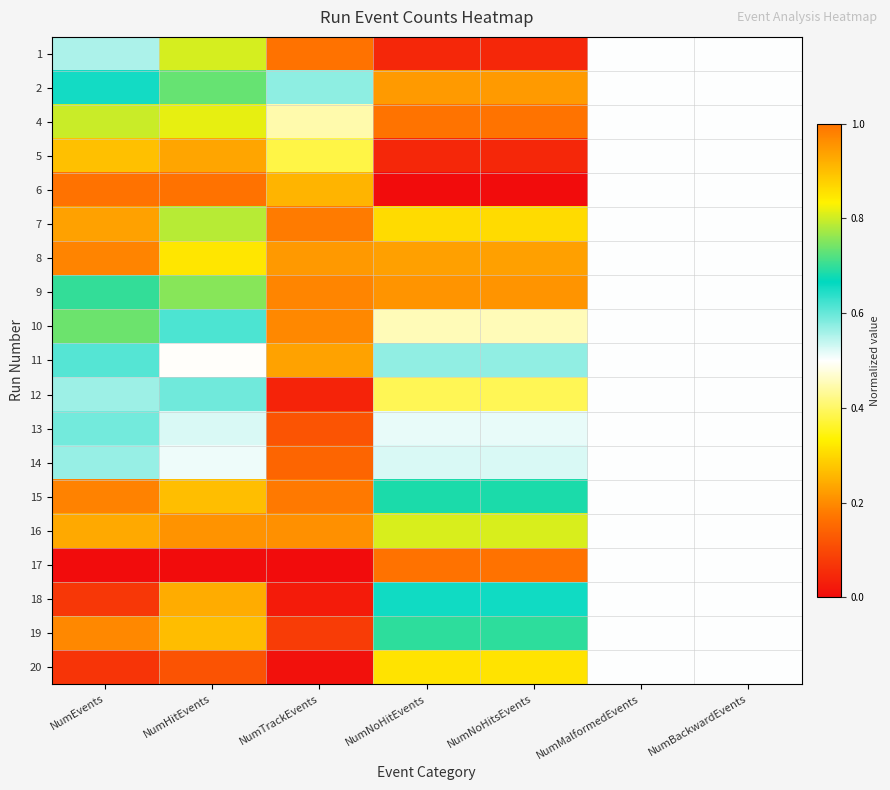

What is the total value across all series at NumMalformedEvents?

9.5